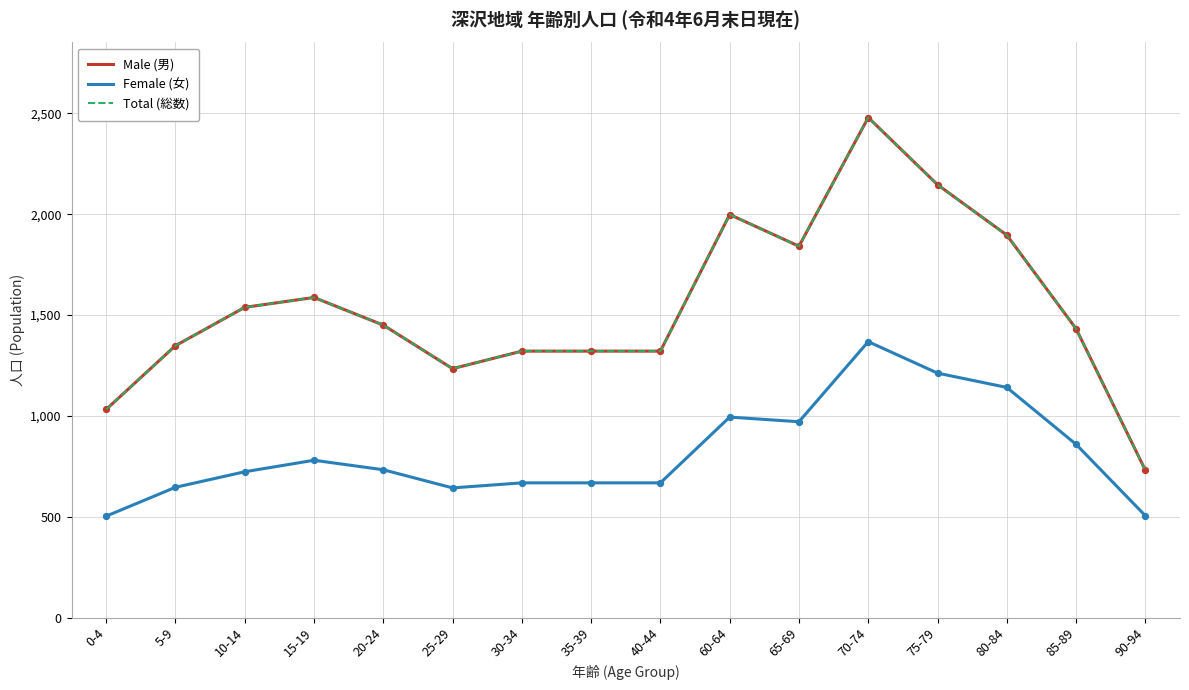

At how many categories does at least one series exceed 600?

16